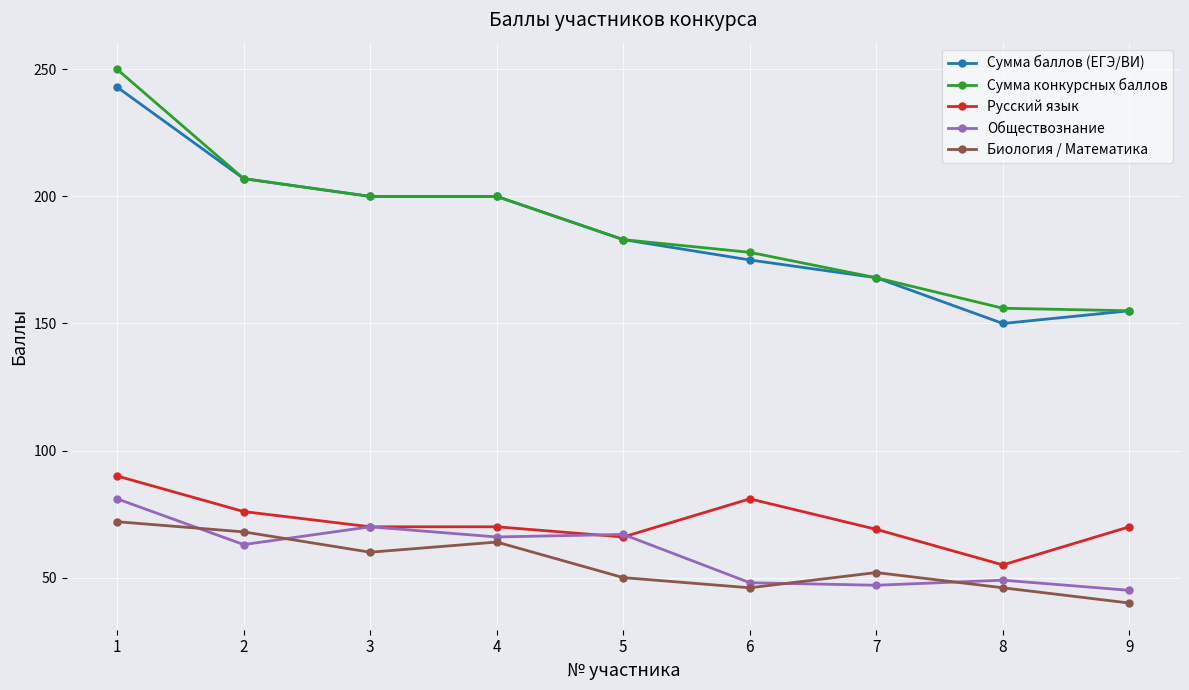

What is the value of the Сумма конкурсных баллов point at the 3rd from the left?

200